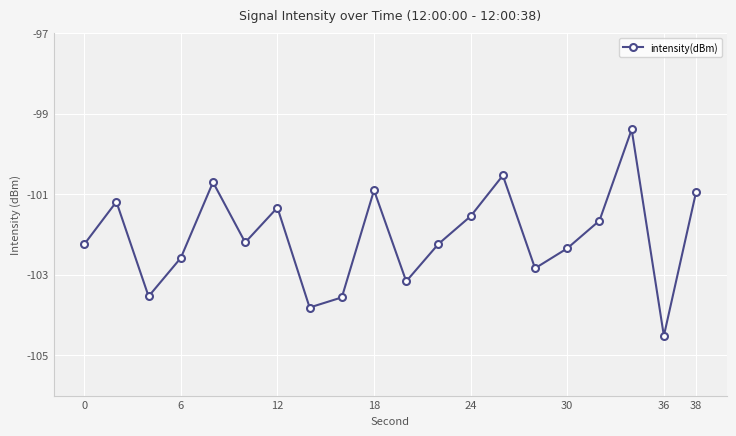

What is the value of the 9th point from the left?

-103.6